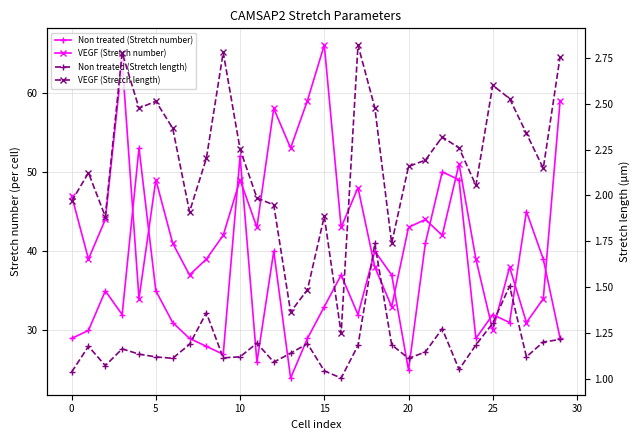

Which category has the highest value across all series?

15